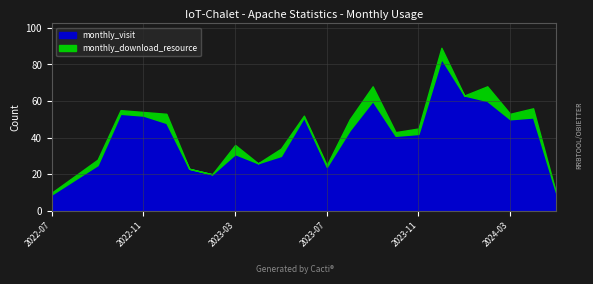

Does the chart display data point markers on the line(s)?

No